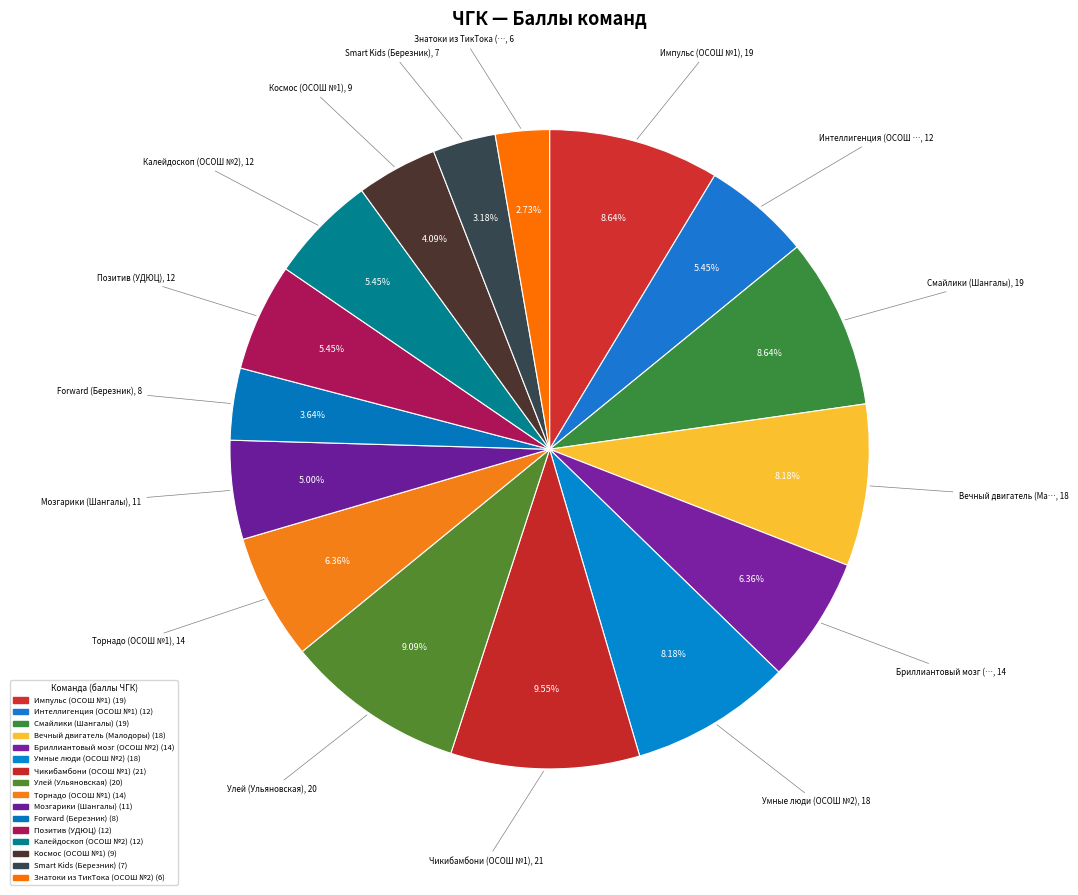

To the nearest percent, what is the average slice percentage?

6%